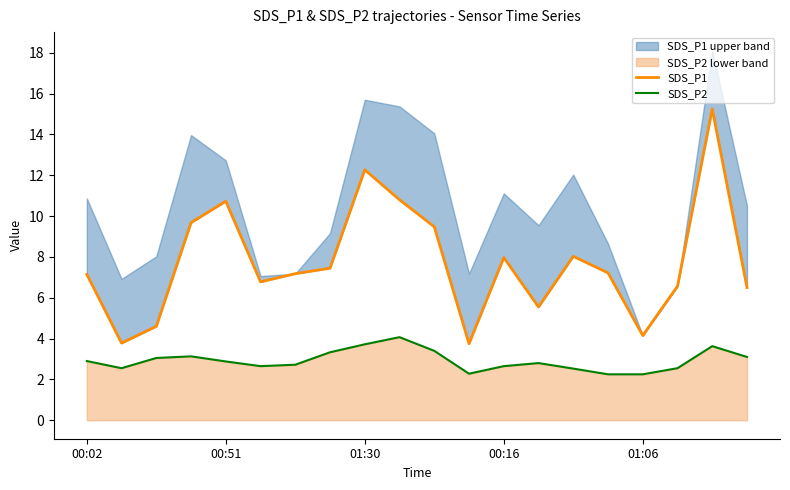

What are all the series names shown in the legend?

SDS_P1, SDS_P2